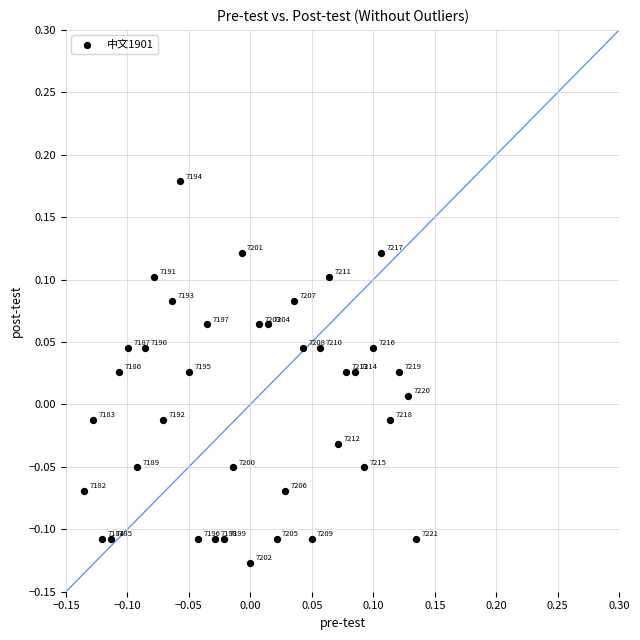

What is the range of Y values (max minus min)?

0.3